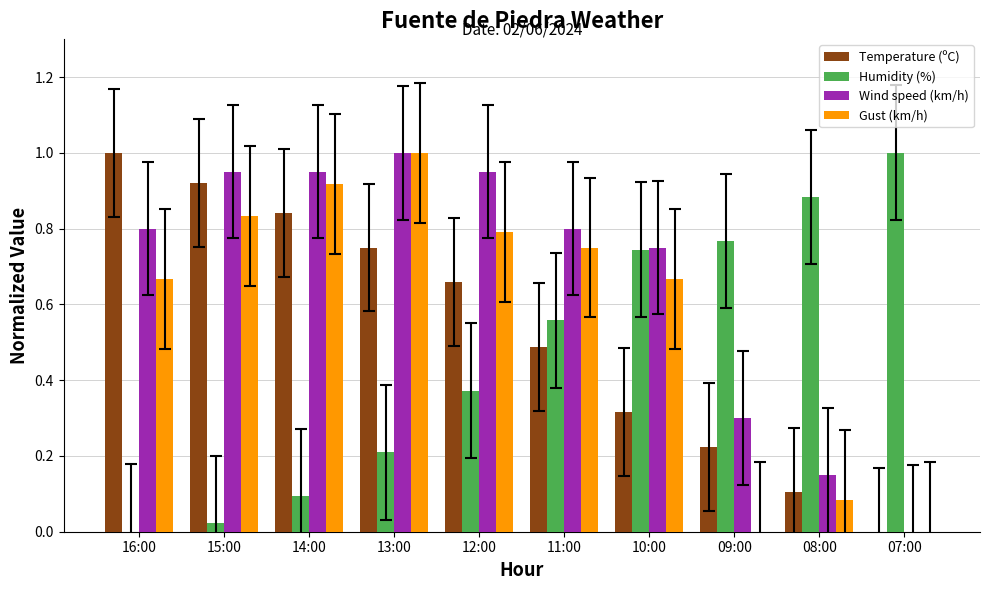

The value of Wind speed (km/h) at 15:00 is 1.6. True or false?

False